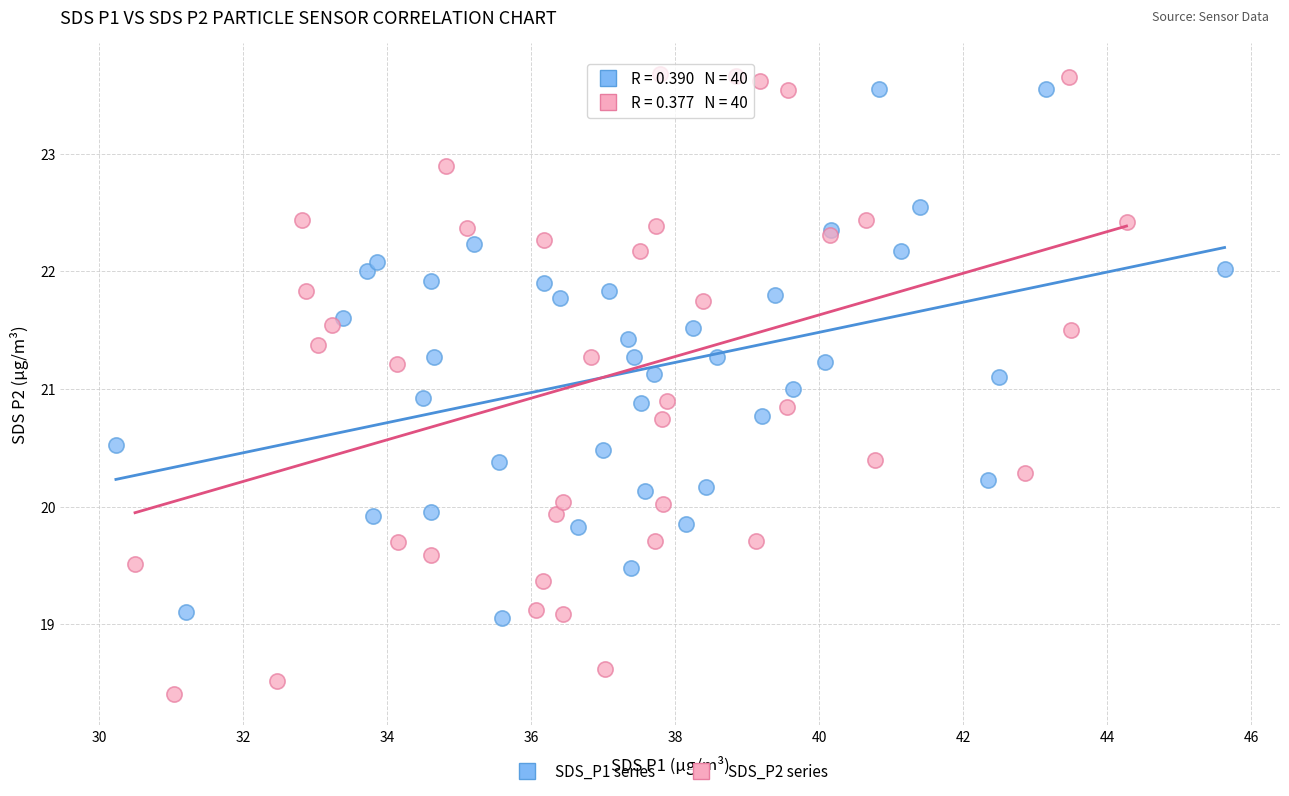

Which series has the largest Y range (max minus min)?

SDS_P2 series